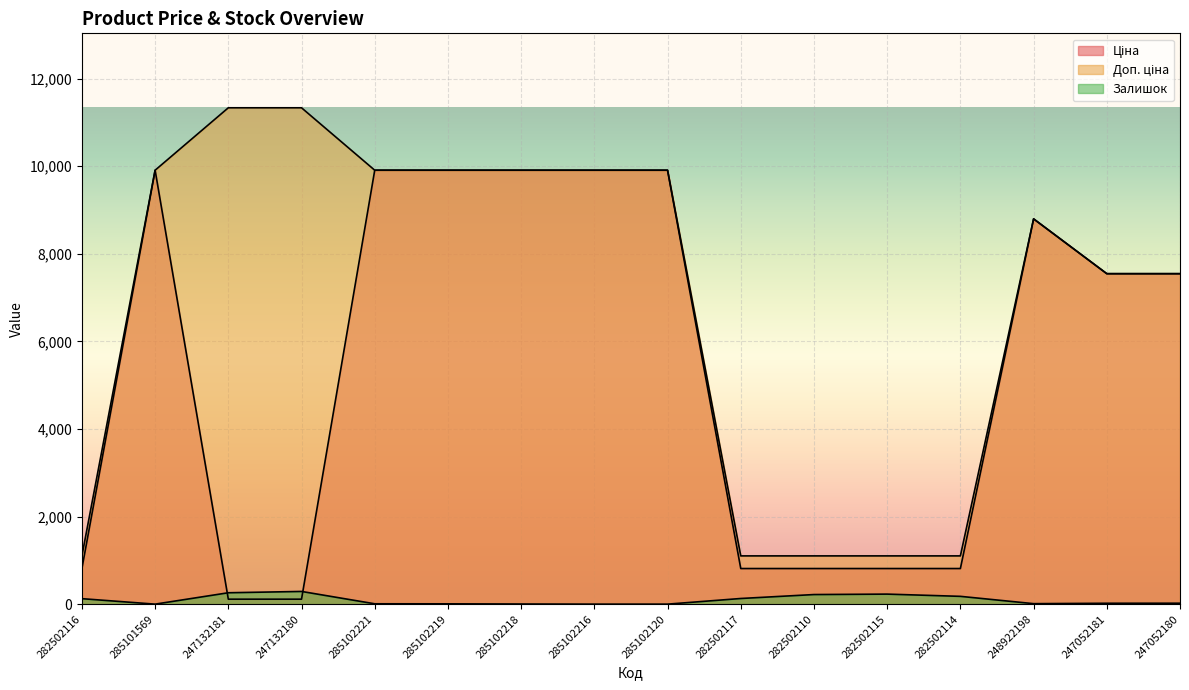

Does the chart display data point markers on the line(s)?

No